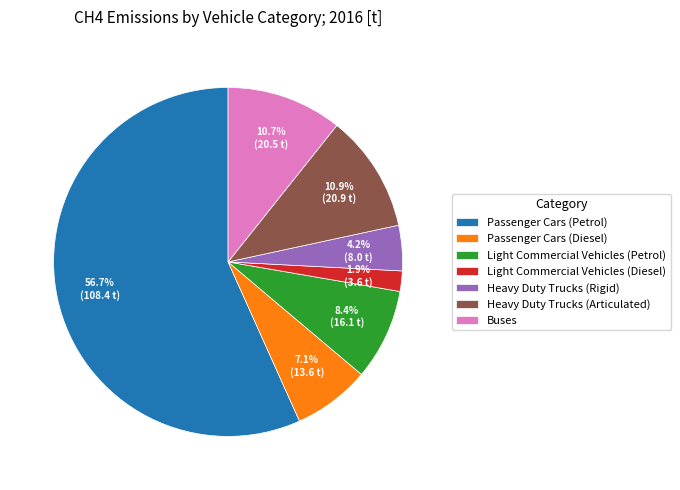

Which has a higher value, Passenger Cars (Petrol) or Passenger Cars (Diesel)?

Passenger Cars (Petrol)